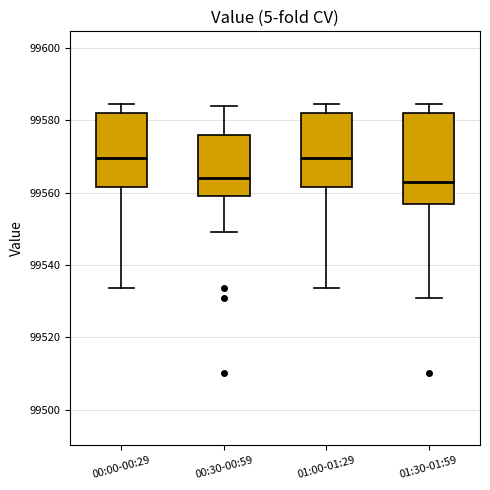

Comparing the boxes themselves (not the whiskers), which one is the tallest?

01:30-01:59